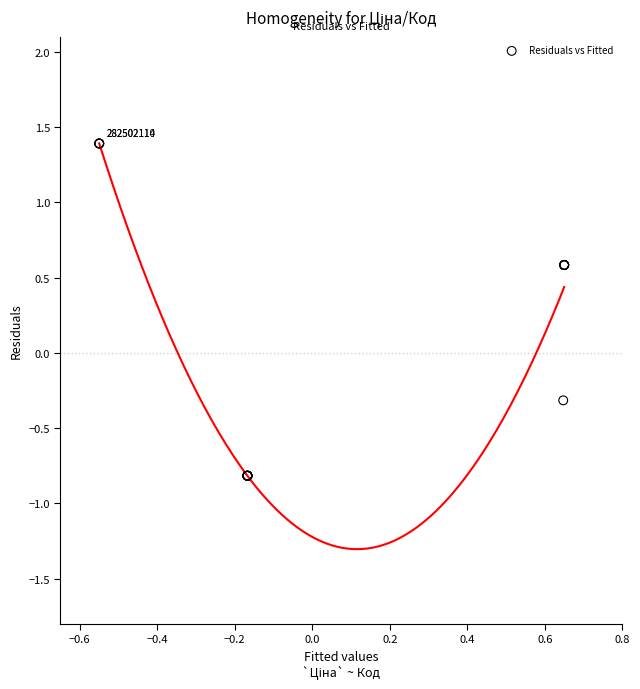

What Y value in the scatter plot is closest to 0?

-0.3